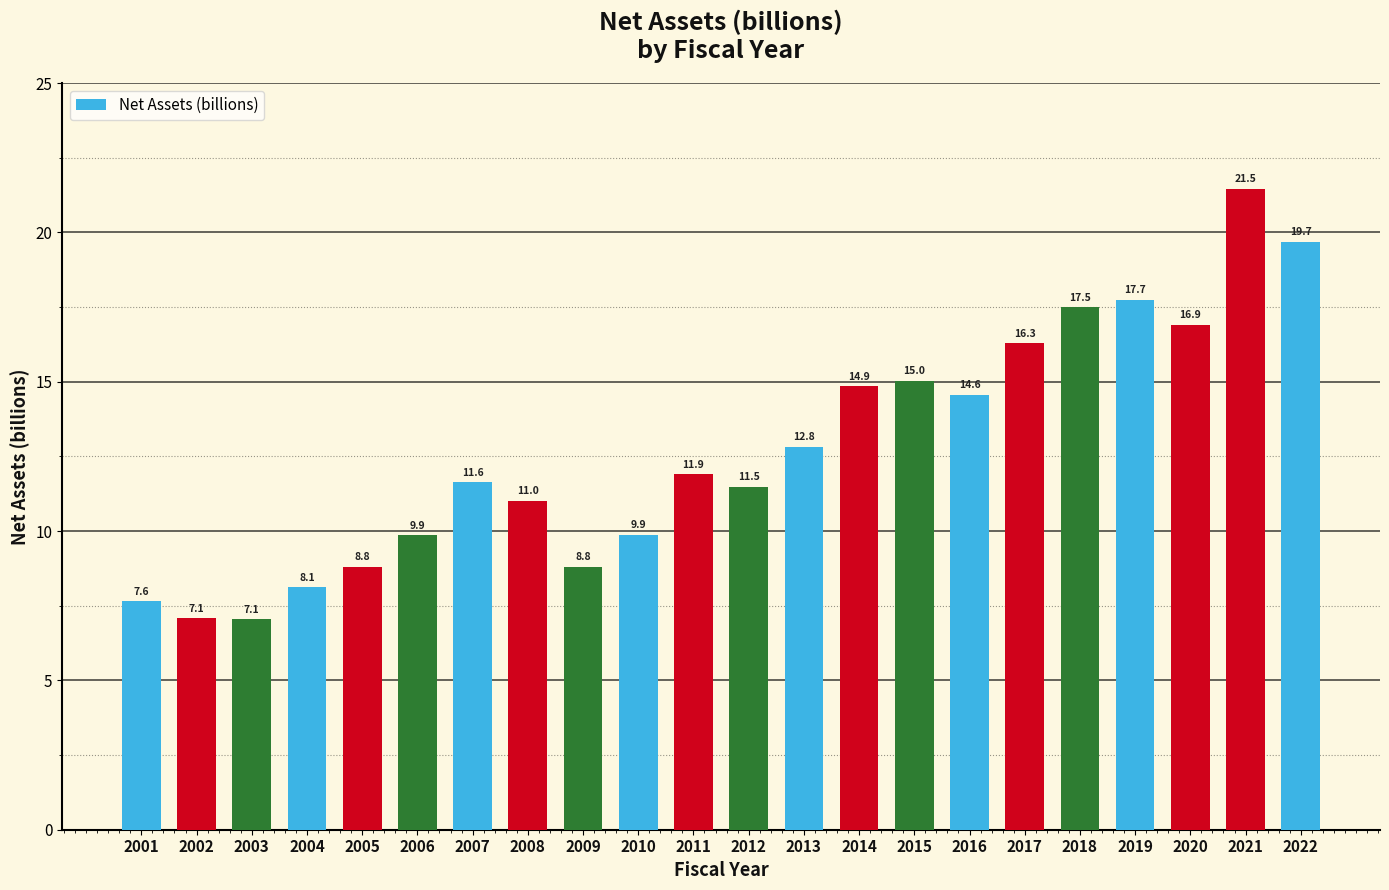

Reading left to right, what are all the values shown in this chart?

7.6	7.1	7.1	8.1	8.8	9.9	11.6	11.0	8.8	9.9	11.9	11.5	12.8	14.9	15.0	14.6	16.3	17.5	17.7	16.9	21.5	19.7